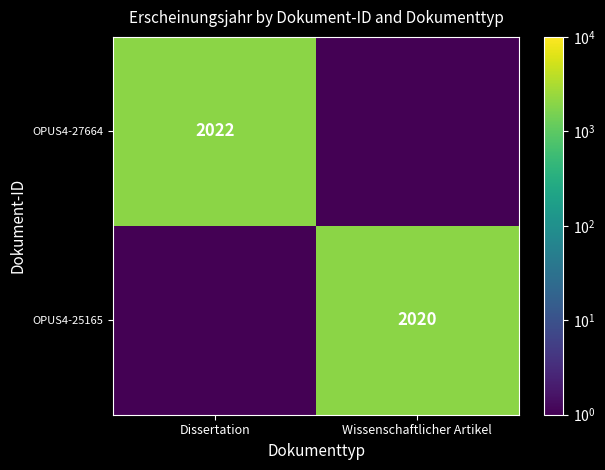

The value of OPUS4-27664 at Dissertation is 2022. True or false?

True